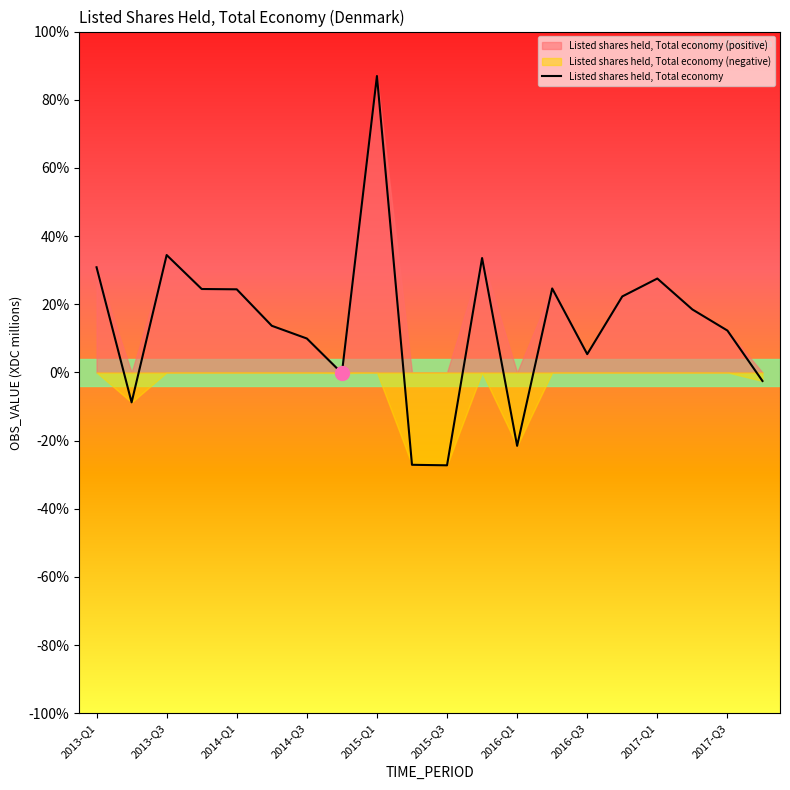

The value at 2014-Q3 is 70160. True or false?

False